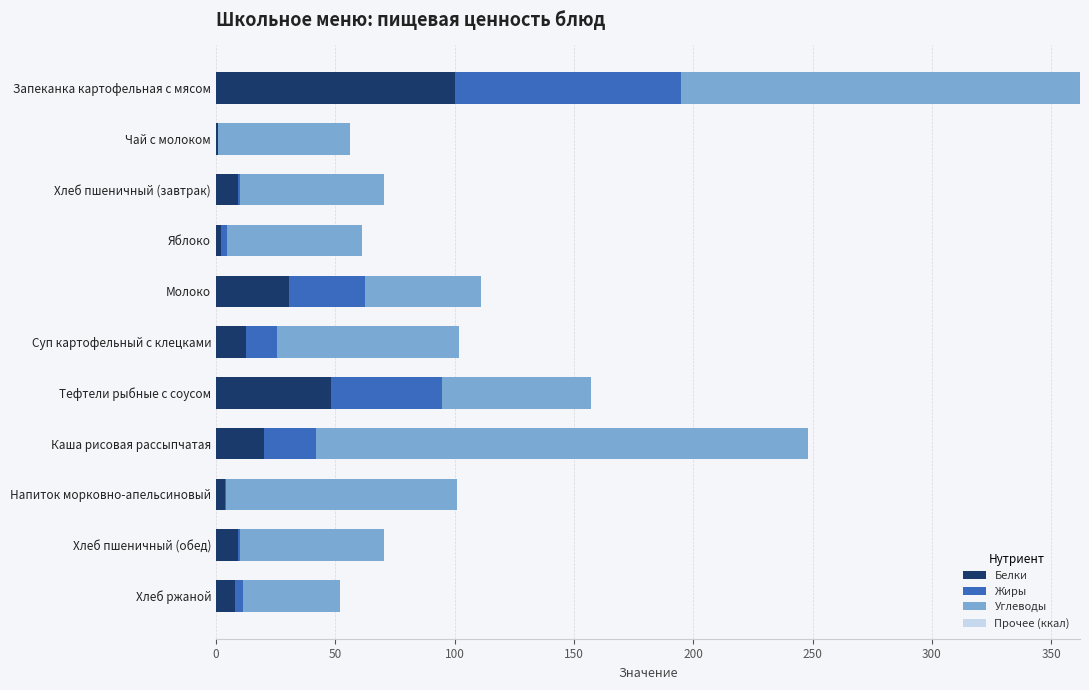

The value of Белки at Хлеб пшеничный (завтрак) is 9.4. True or false?

True